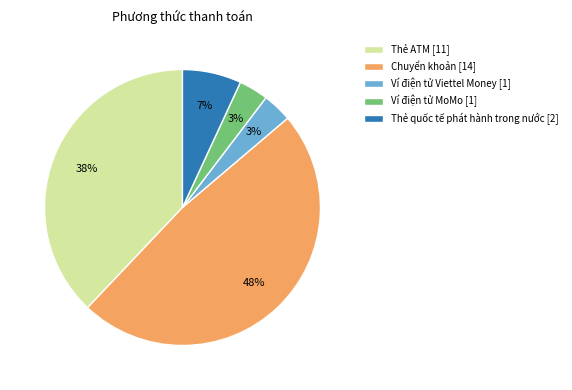

Which slice is the largest?

Chuyển khoản